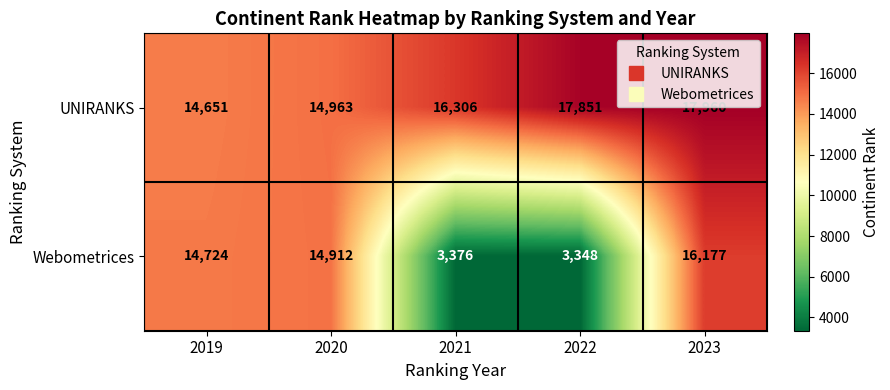

Between 2021 and 2023, which series saw the biggest shift?

Webometrices